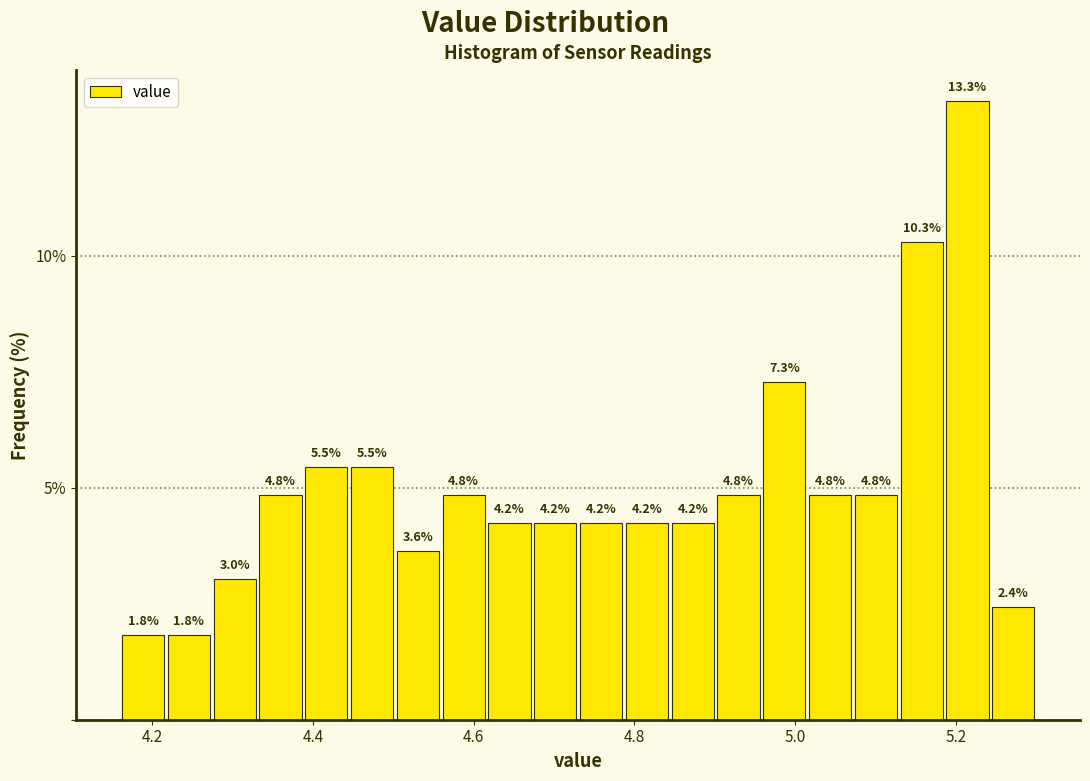

Read against the x-axis, roughly where is the centre of the tallest bar?

5.22